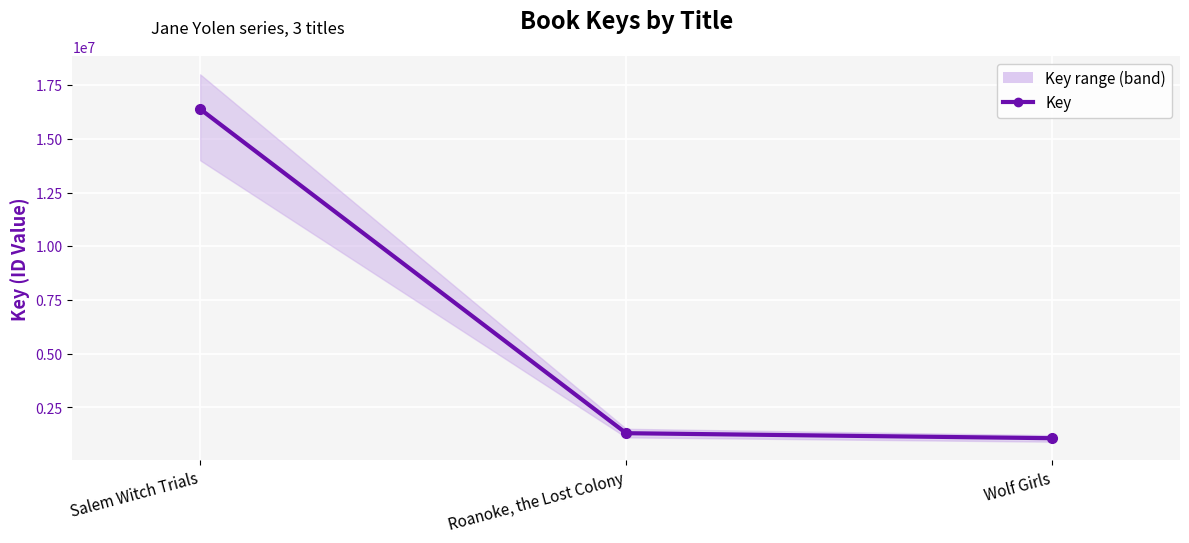

What is the change in value from Salem Witch Trials to Wolf Girls?

-15323718